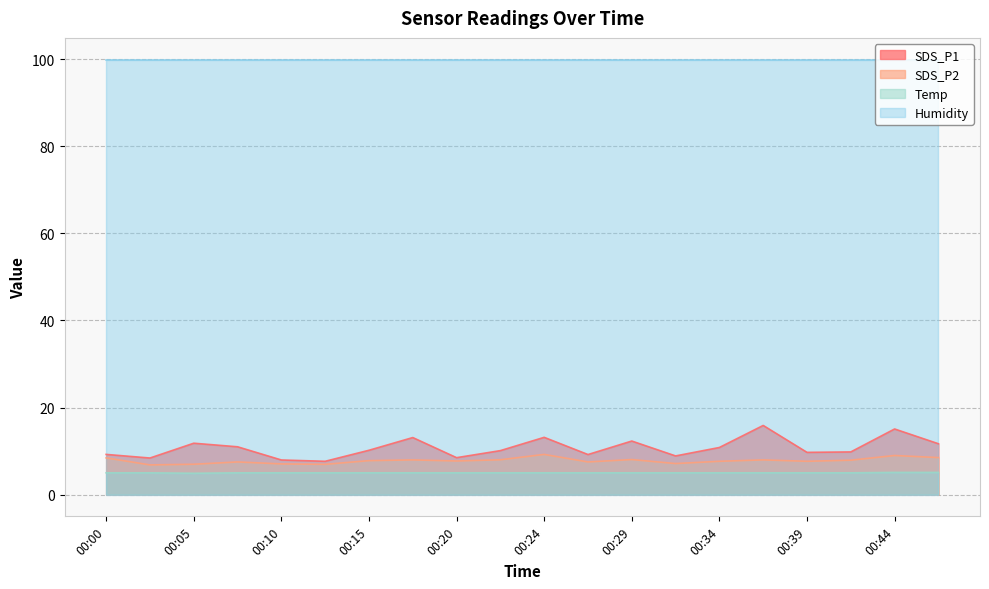

What is the minimum value for SDS_P1?

7.7